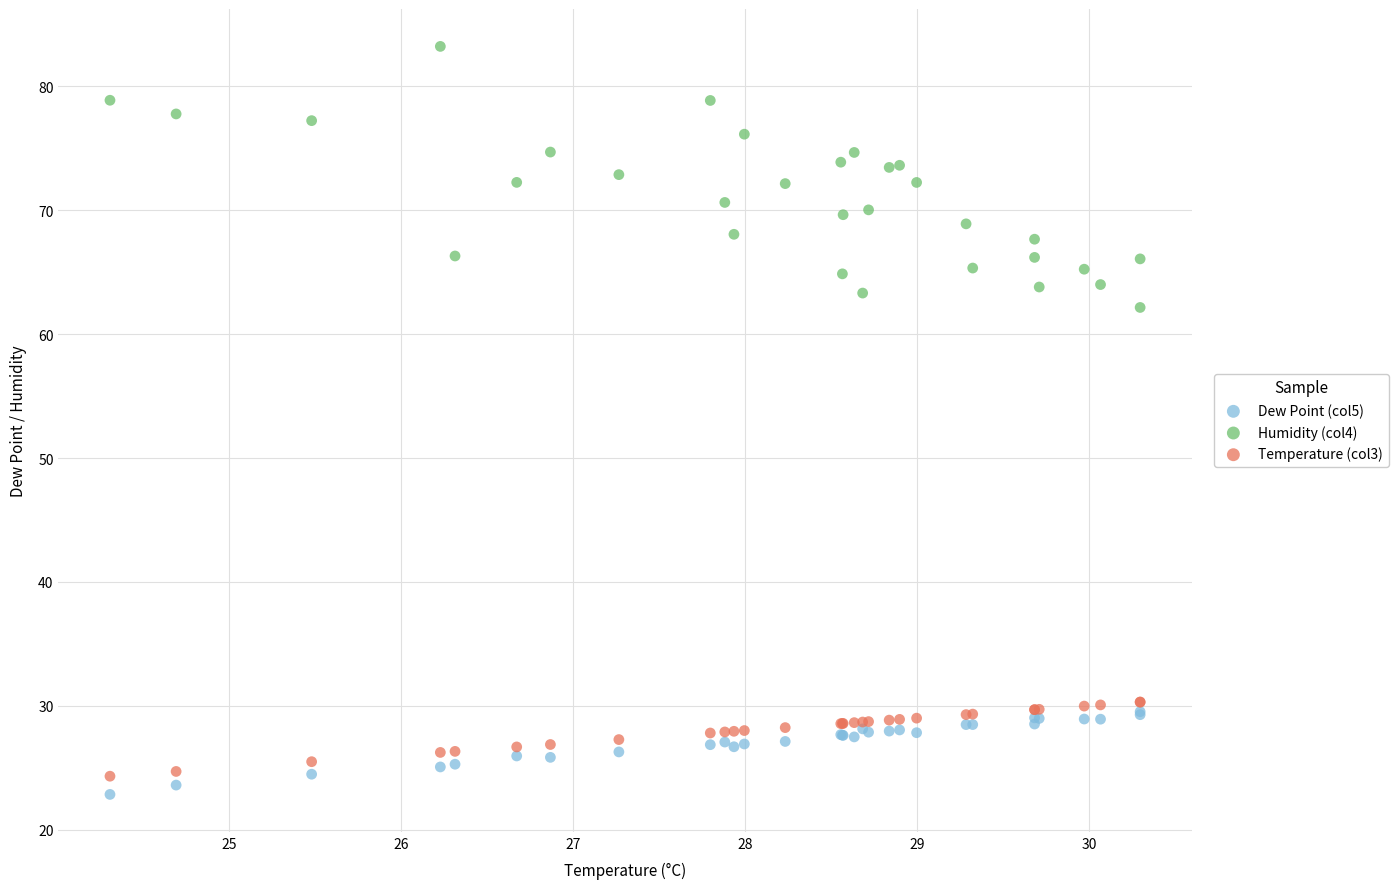

Which series has the widest spread of Y values?

Humidity (col4)